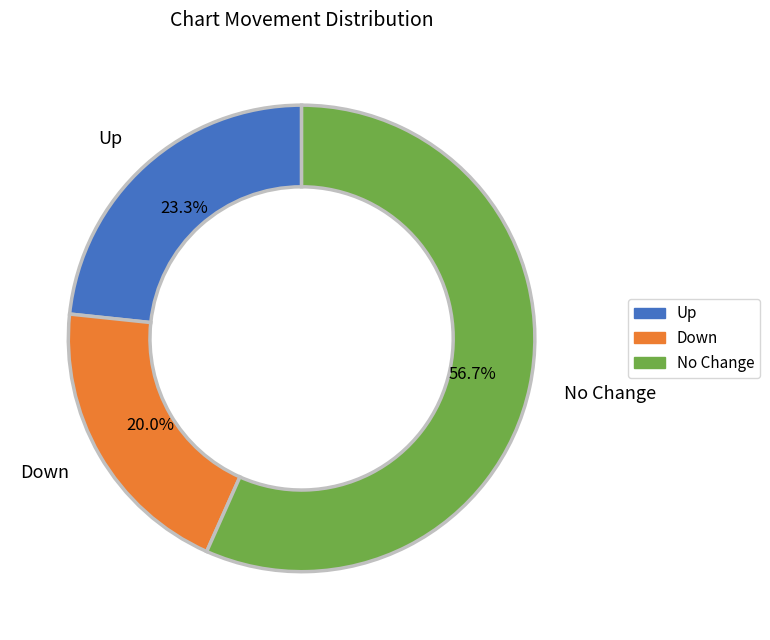

Between No Change and Down, which is larger?

No Change